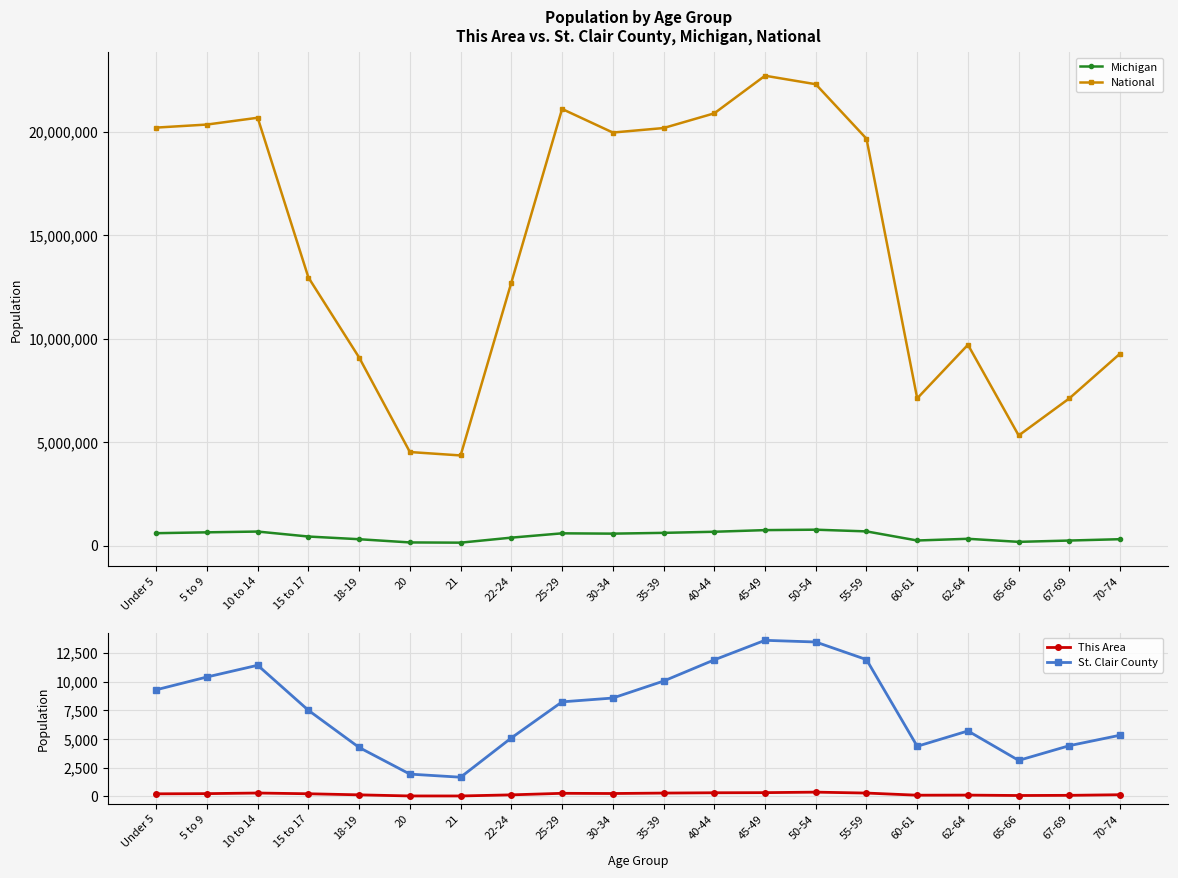

True or false: This Area and National intersect in this chart.

False